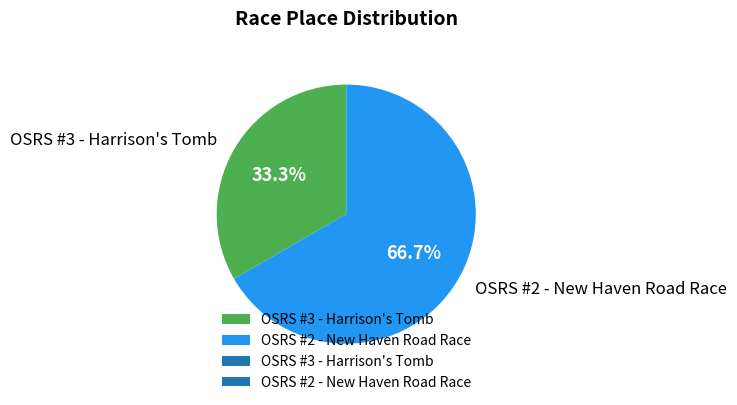

To the nearest percent, what portion does OSRS #3 - Harrison's Tomb represent?

33%